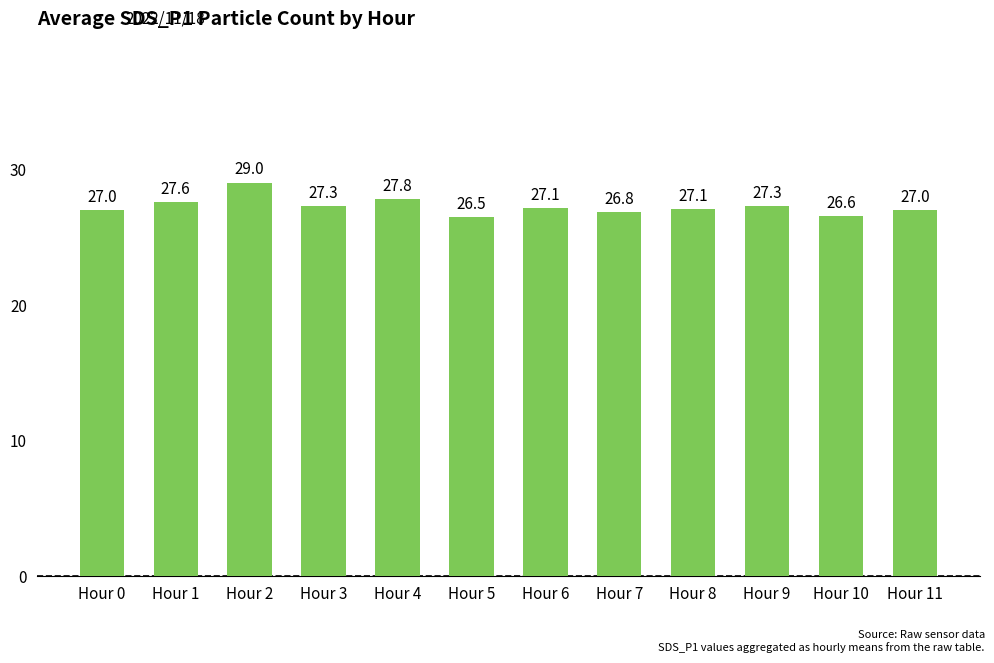

What is the maximum value shown in the chart?

29.0